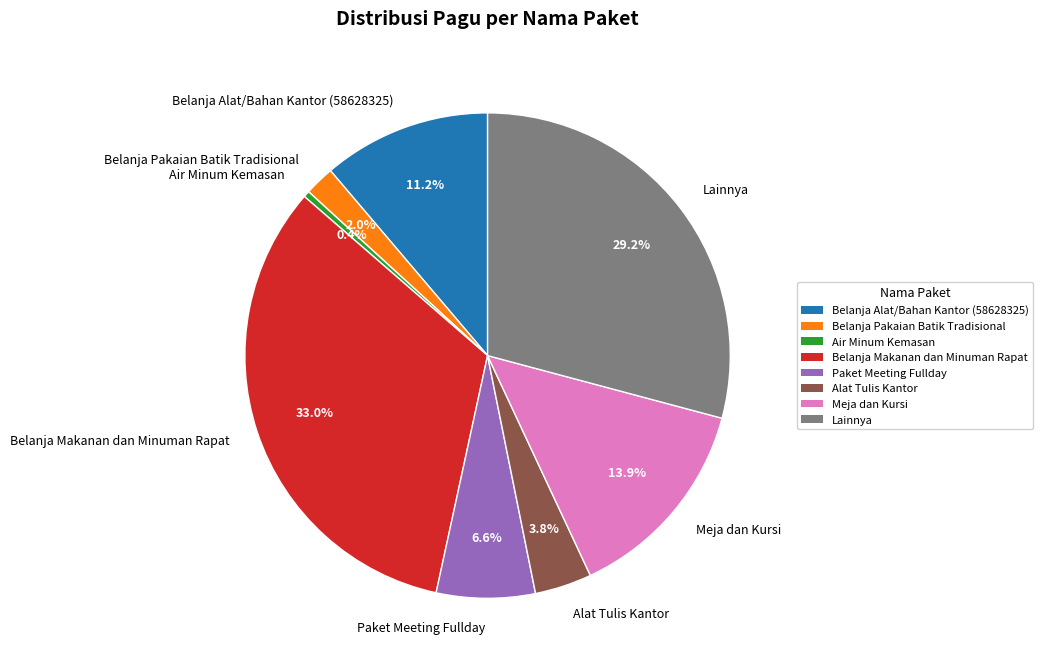

To the nearest percent, what portion does Meja dan Kursi represent?

14%